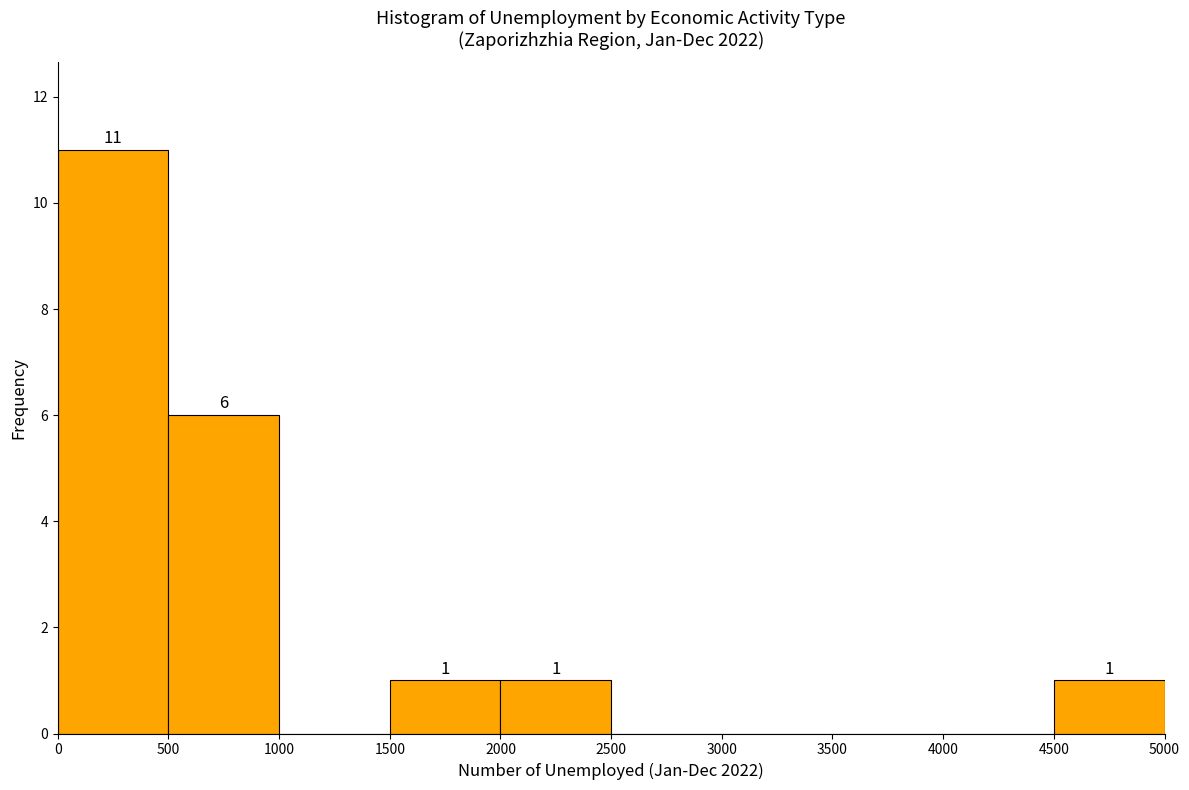

Over which range of the x-axis is the bar tallest?

0 to 500